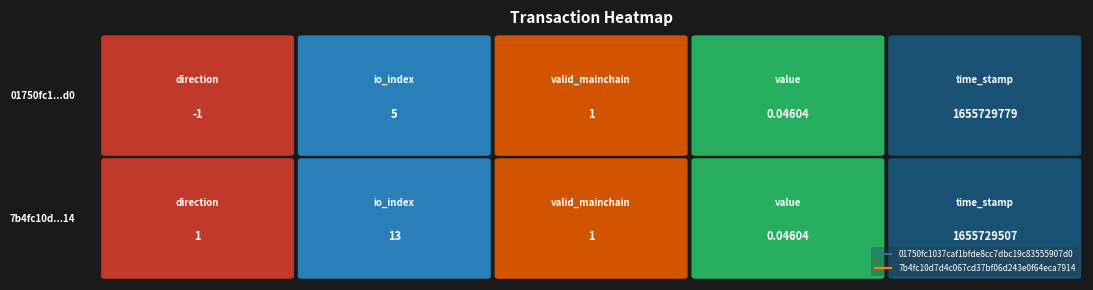

What is the difference between the maximum and minimum values in the 7b4fc10d7d4c067cd37bf06d243e0f64eca7914 series?

1655729507.0